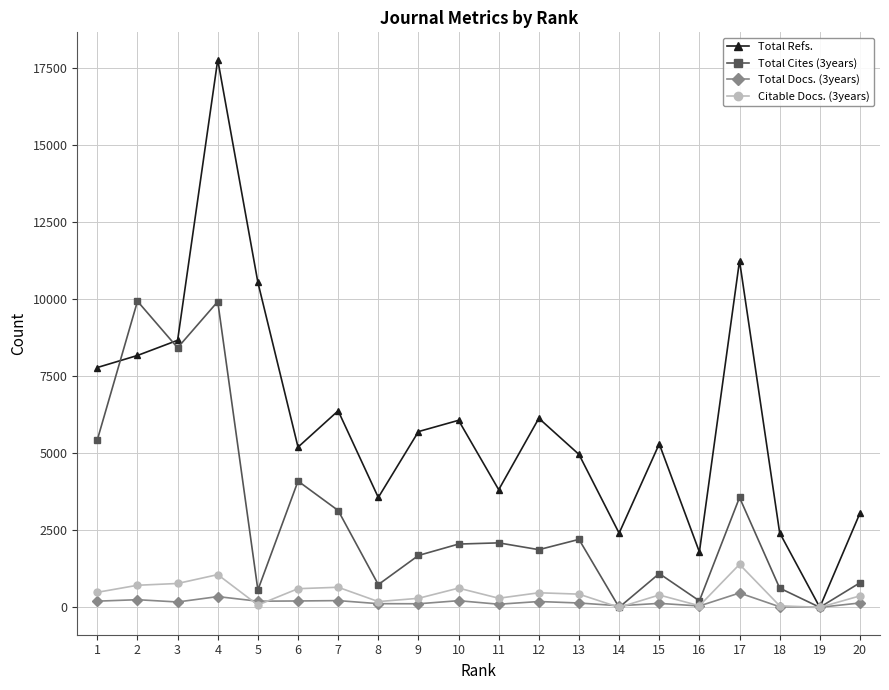

What is the spread (max minus min) of values at 20?

2915